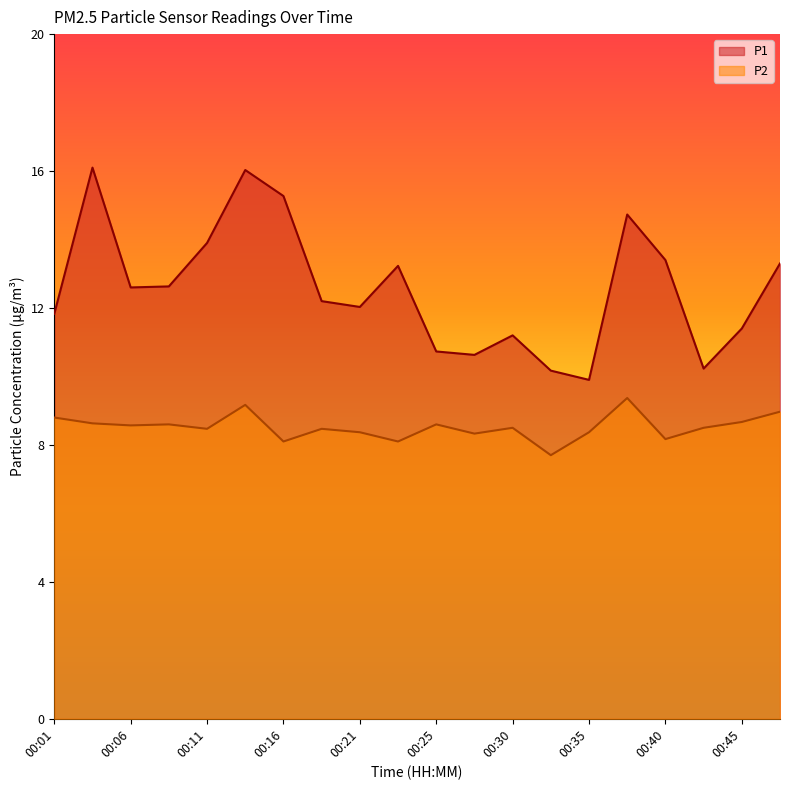

What is the sum of all P2 values?

170.5